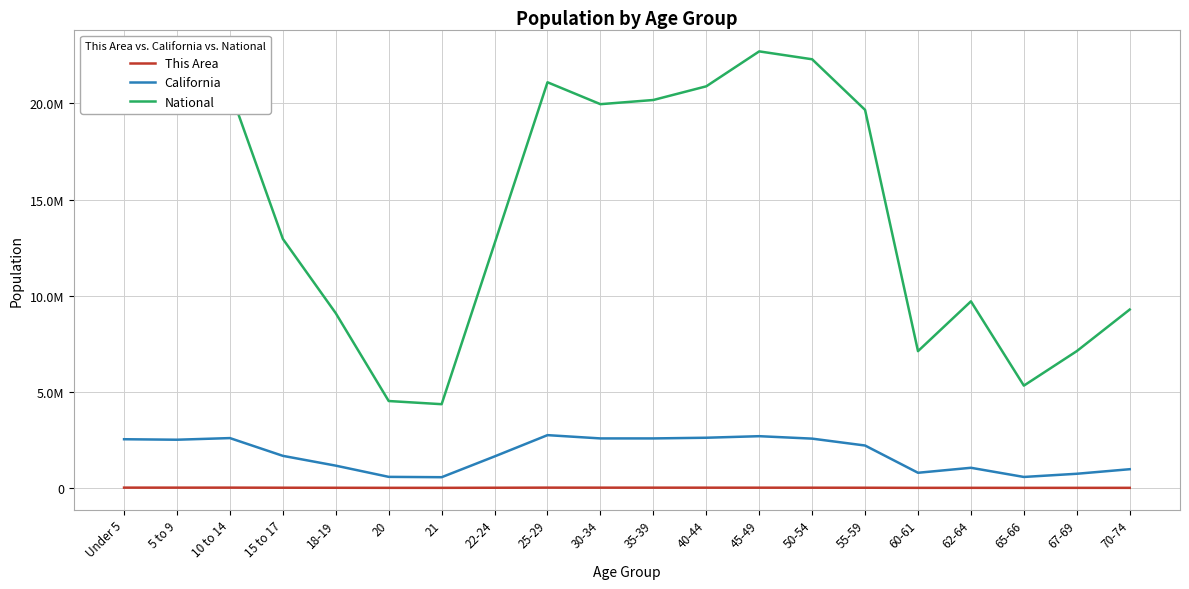

What are all the series names shown in the legend?

This Area, California, National